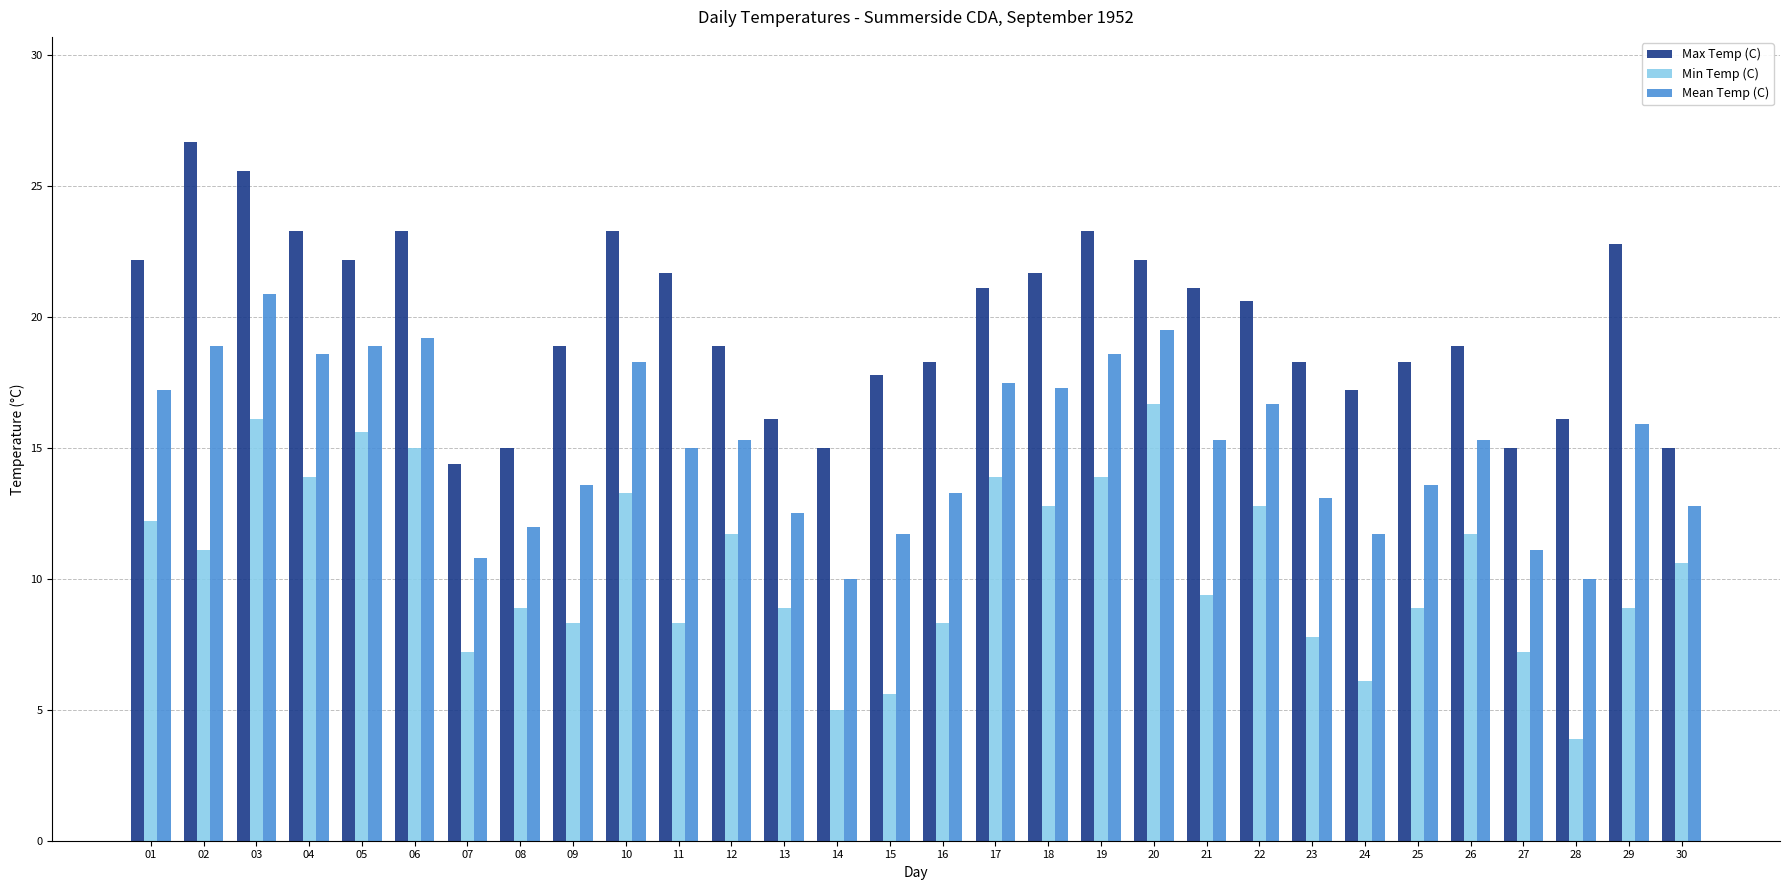

What are all the series names shown in the legend?

Max Temp (C), Min Temp (C), Mean Temp (C)